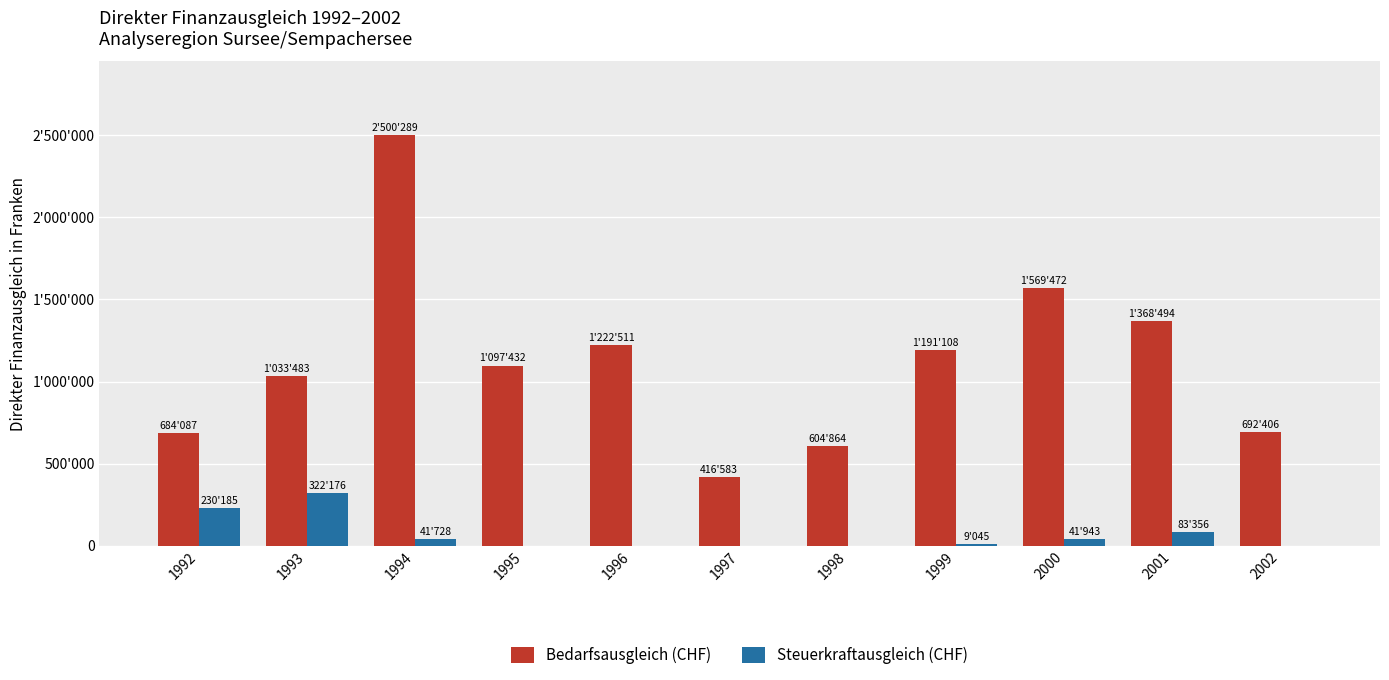

Rank the series at 2002 from highest to lowest value.

Bedarfsausgleich (CHF), Steuerkraftausgleich (CHF)